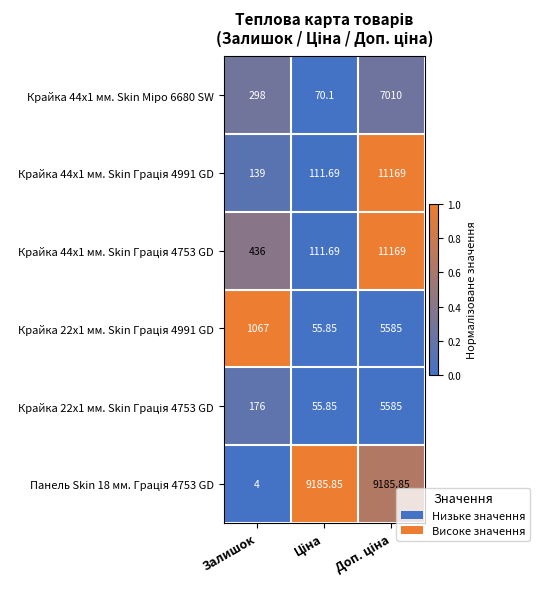

At Залишок, list the series in order from smallest to largest.

Панель Skin 18 мм. Грація 4753 GD, Крайка 44x1 мм. Skin Грація 4991 GD, Крайка 22x1 мм. Skin Грація 4753 GD, Крайка 44x1 мм. Skin Міро 6680 SW, Крайка 44x1 мм. Skin Грація 4753 GD, Крайка 22x1 мм. Skin Грація 4991 GD